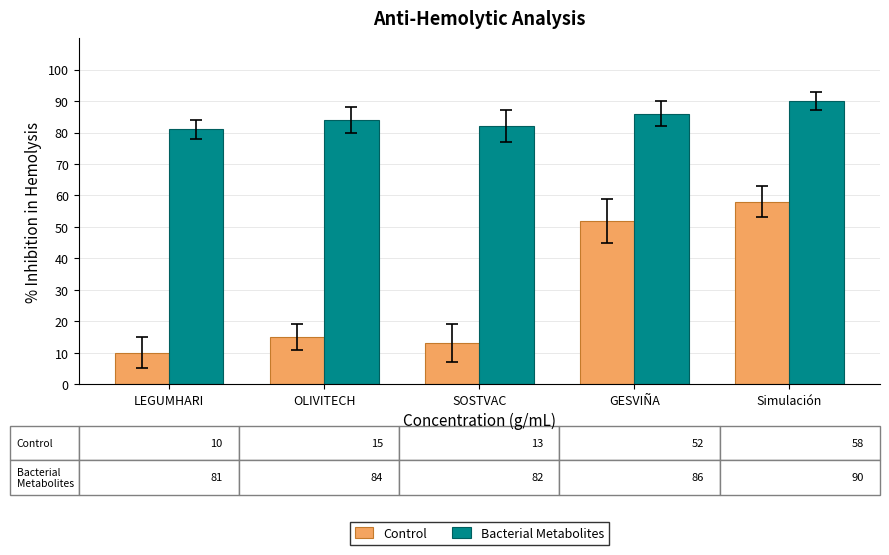

What is the difference between the highest and lowest values at LEGUMHARI?

71